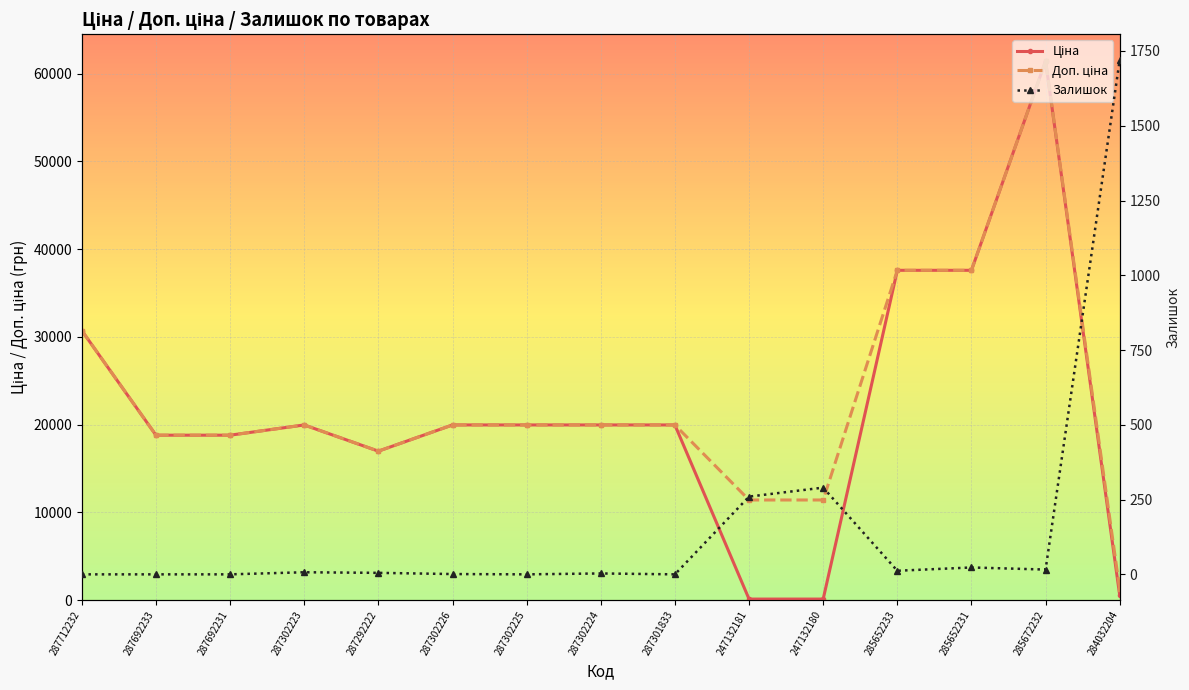

What position from the left is 287302223?

4